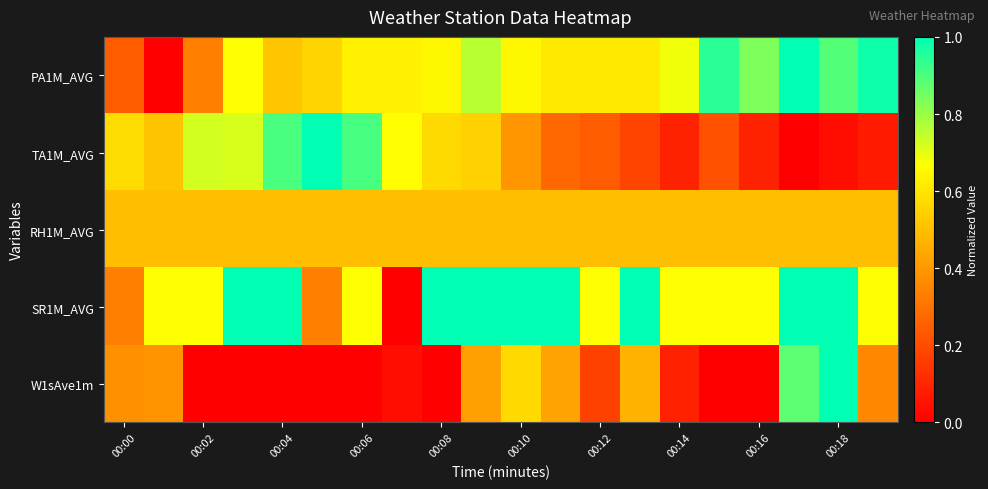

What is the maximum value shown in the chart?

1.0